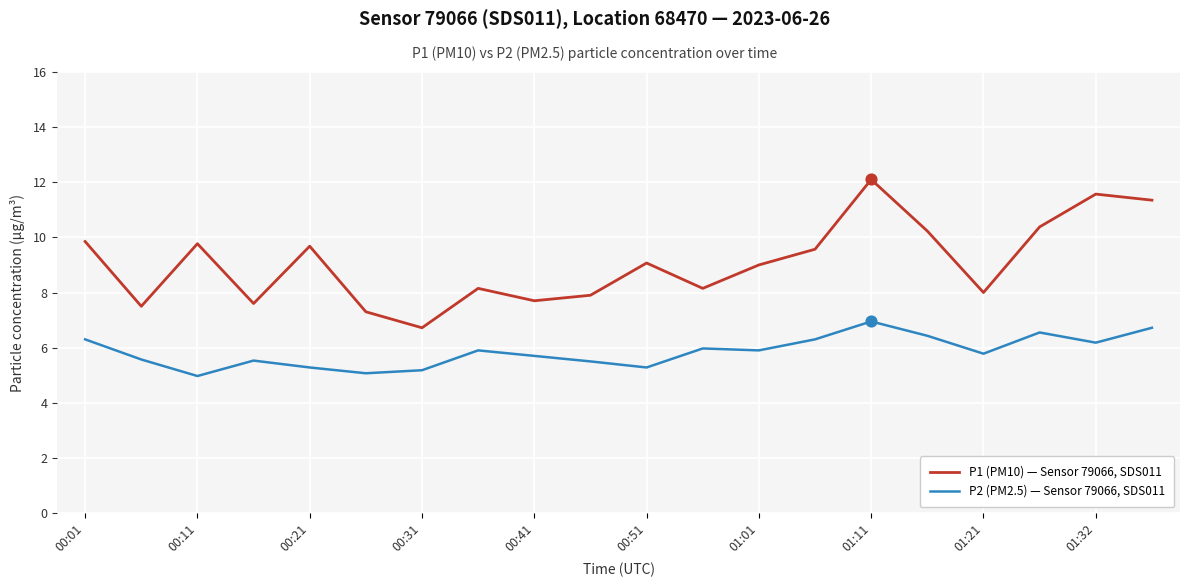

At how many categories does at least one series exceed 5?

20